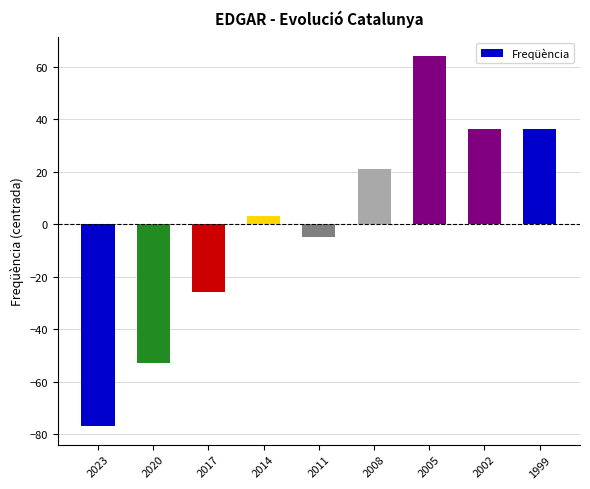

The value at 2014 is 3.1. True or false?

True